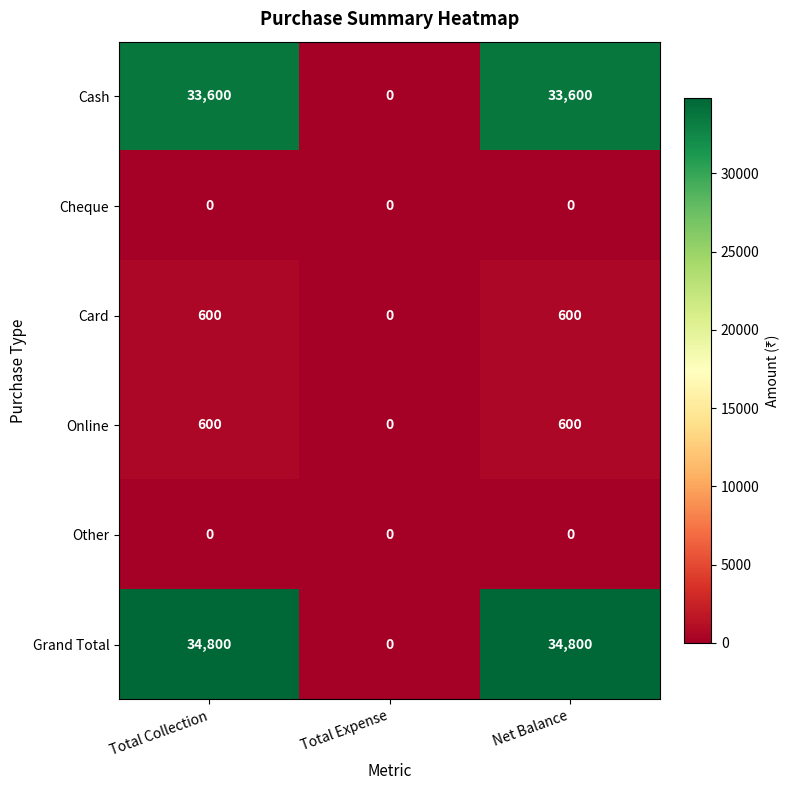

What is the maximum value for Grand Total?

34800